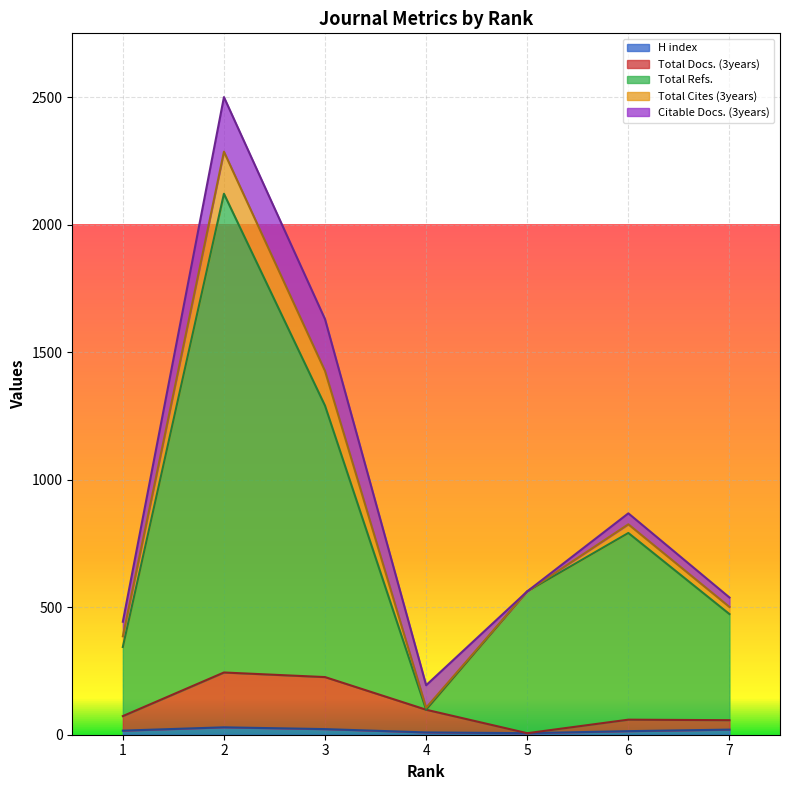

True or false: H index and Total Refs. cross at least once.

False